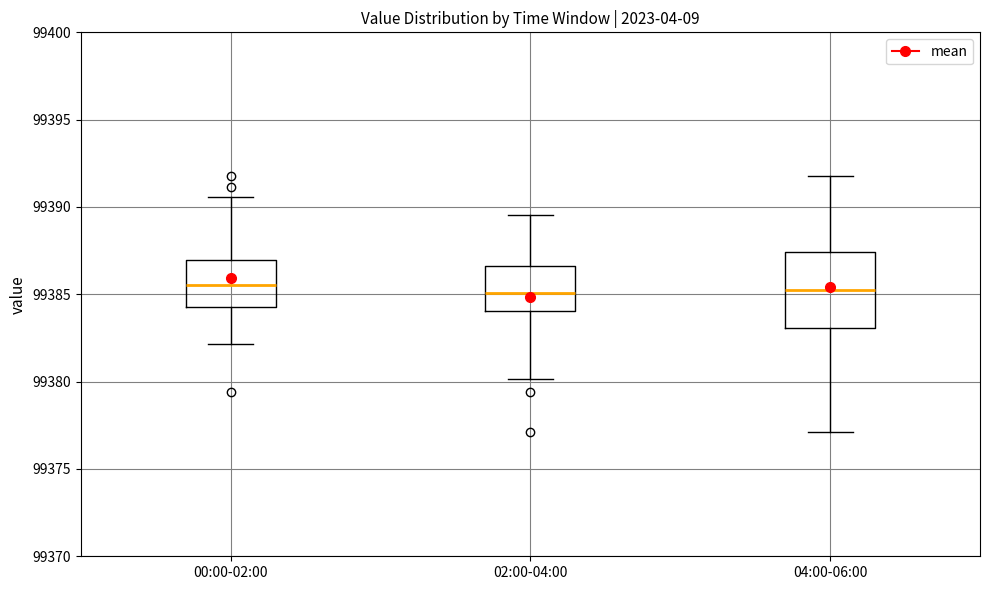

Reading left to right, transcribe this box plot: for each box, give where its median line is, the range the box spans, and where its two whiskers end, as read against the y-axis. The values are not printed on the chart, so give them approximately, as read against the axis.

00:00-02:00: median 99385.5, box 99384.5 to 99387.0, whiskers 99382.0 to 99390.5
02:00-04:00: median 99385.0, box 99384.0 to 99386.5, whiskers 99380.0 to 99389.5
04:00-06:00: median 99385.5, box 99383.0 to 99387.5, whiskers 99377.0 to 99392.0